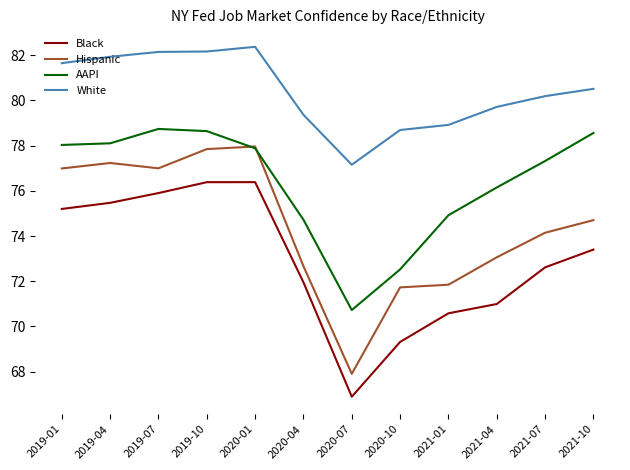

How many lines are shown in the chart?

4